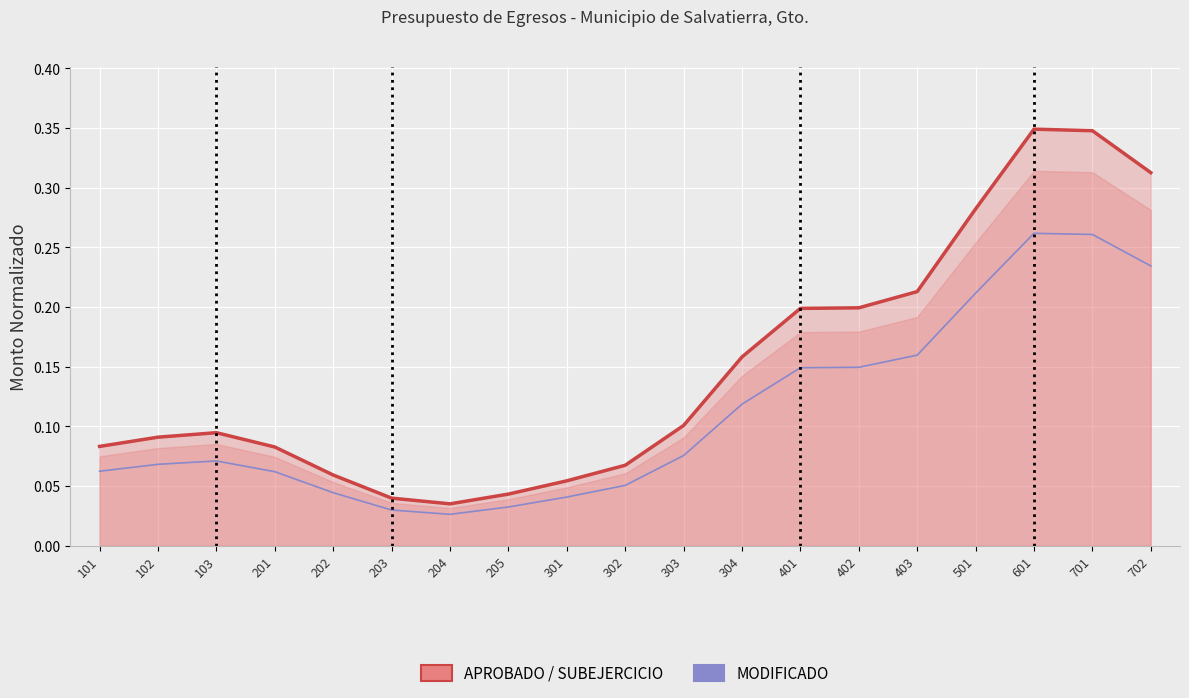

What is the value of the APROBADO point at the 10th from the left?

0.1